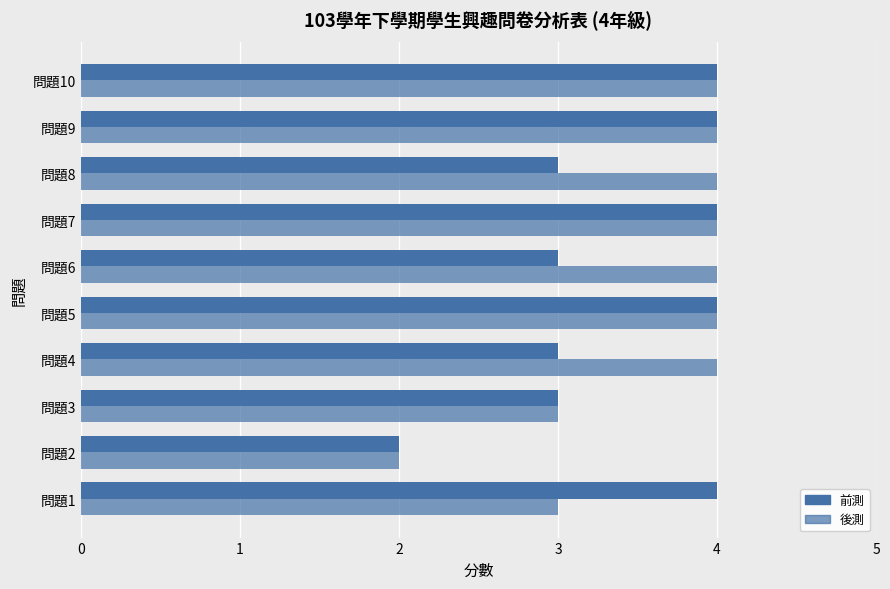

How many data points does each series have?

10